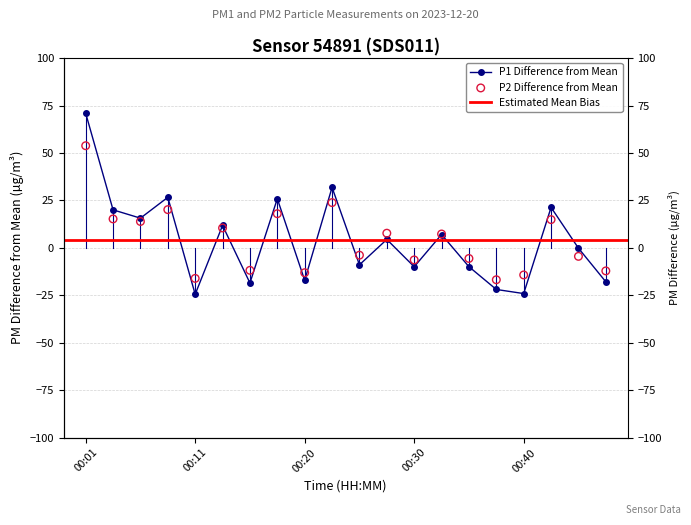

Which series contains the lowest Y value?

P1